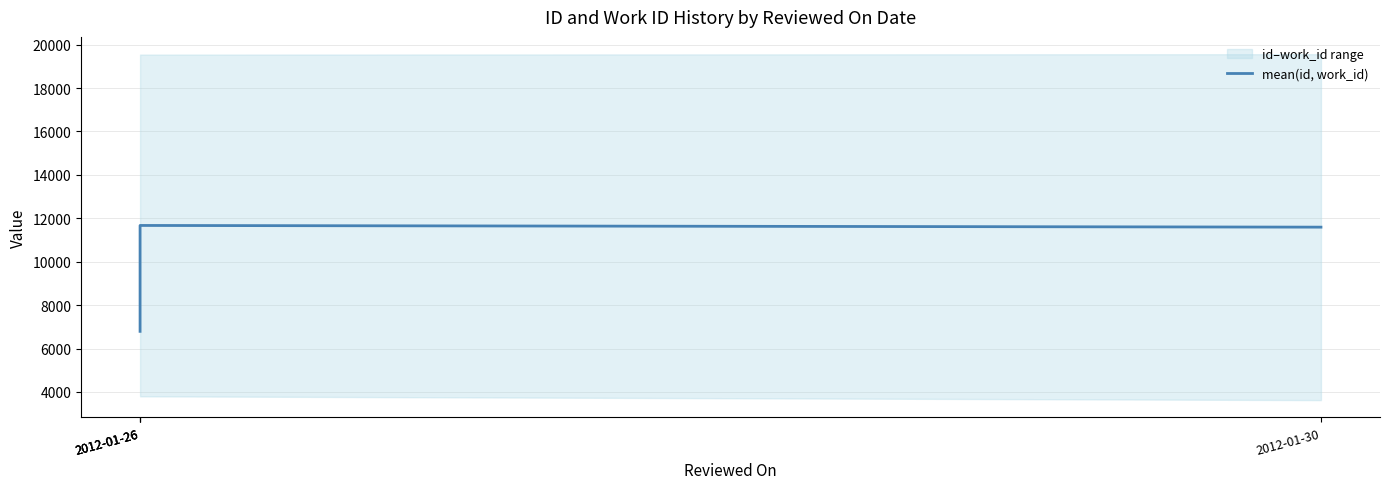

Where does the data first go above 11591?

2012-01-26